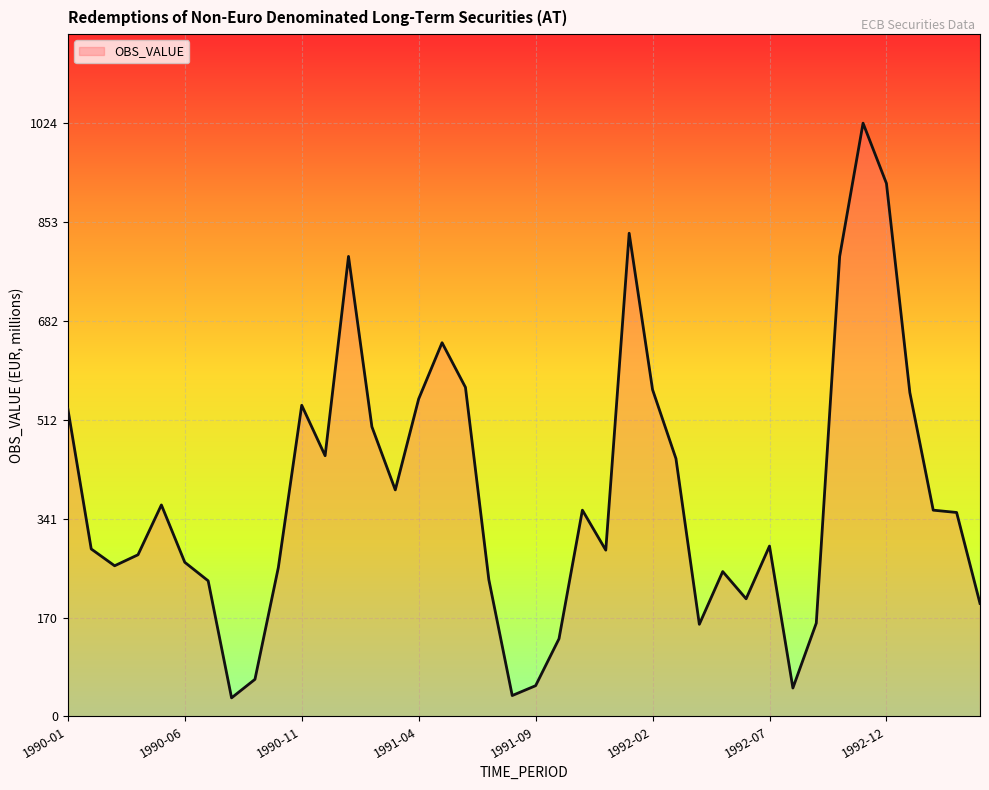

What is the greatest value displayed?

1024